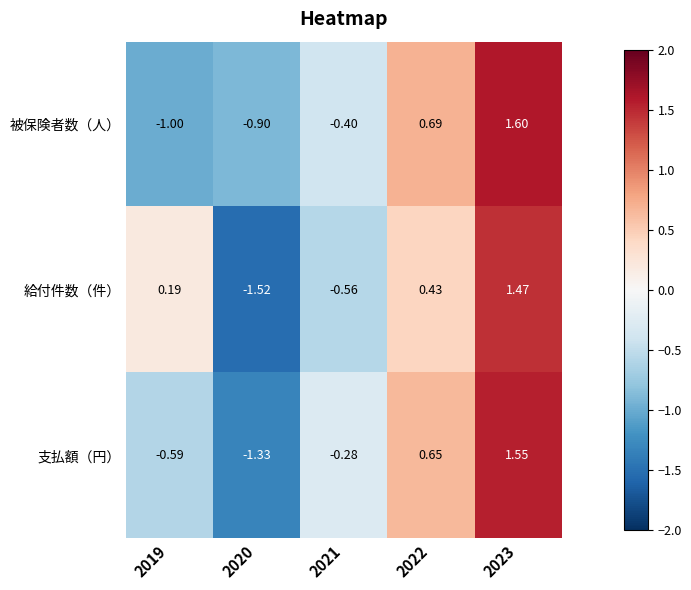

List the series in order of their peak value, highest first.

被保険者数（人）, 支払額（円）, 給付件数（件）